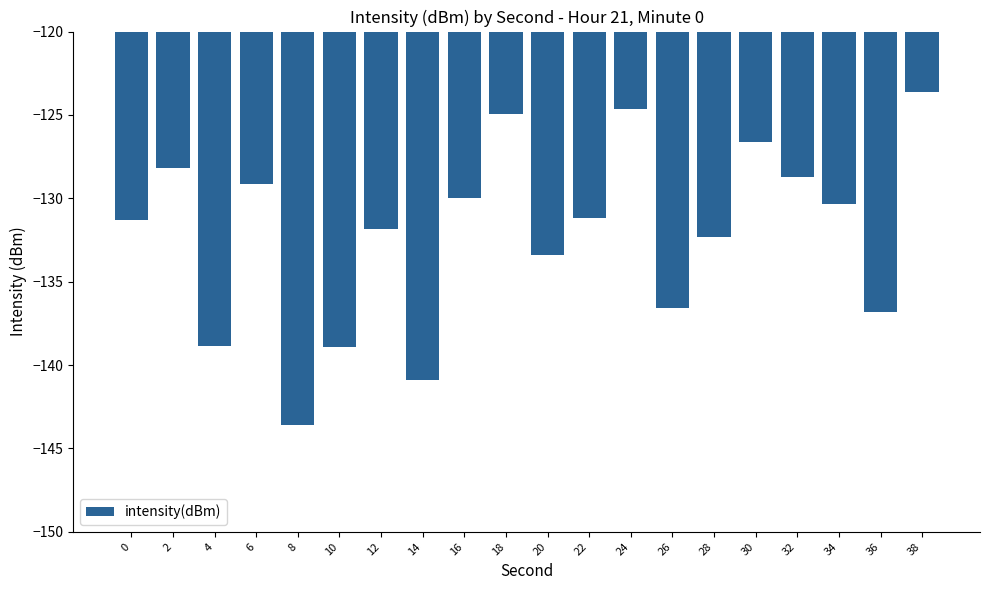

Read the value at 32.

-128.7